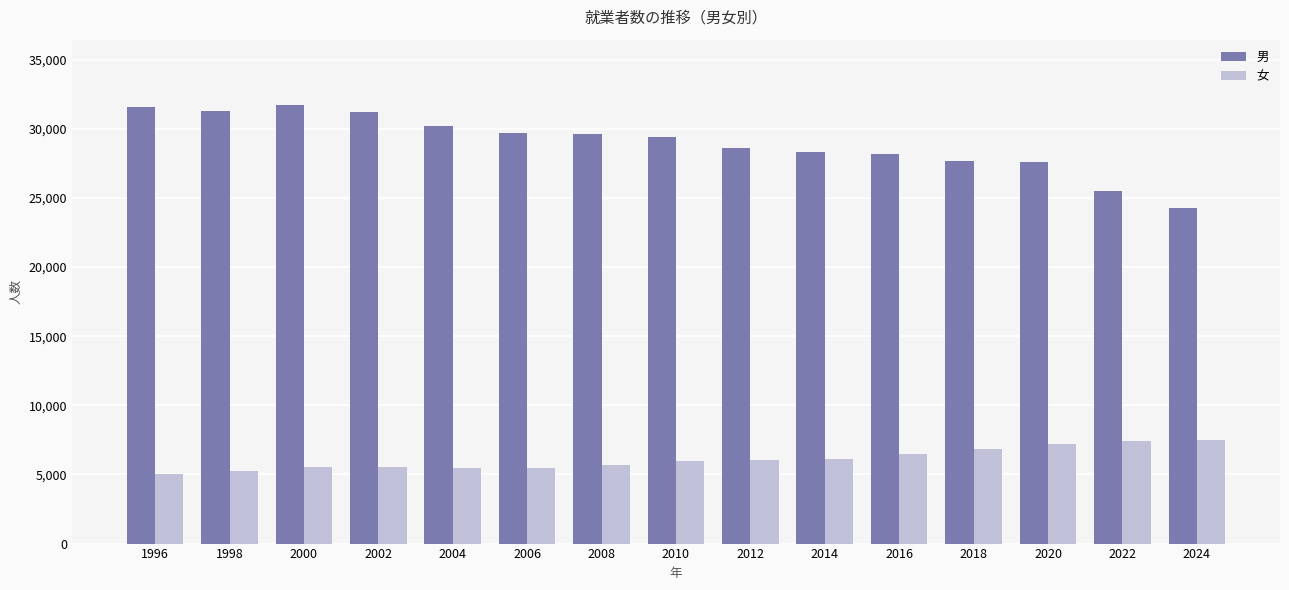

What is the greatest value displayed?

31701